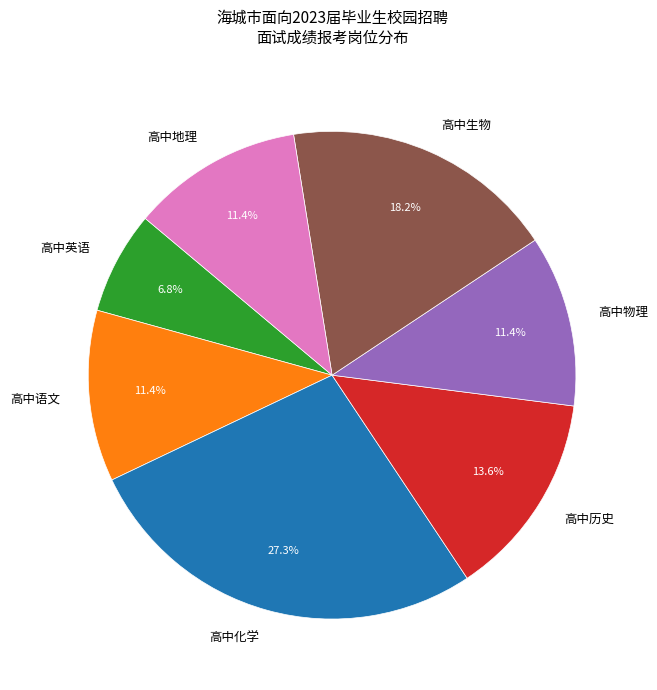

What is the smallest slice in the pie chart?

高中英语